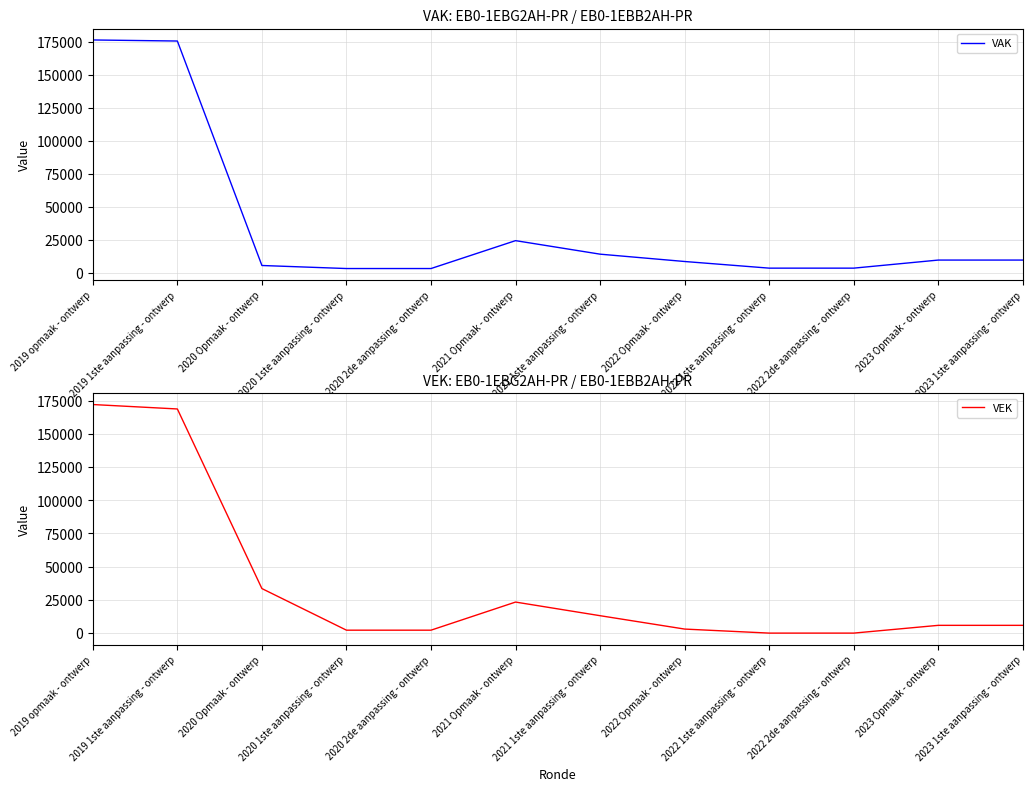

At which label does VAK first exceed 9577?

2019 opmaak - ontwerp